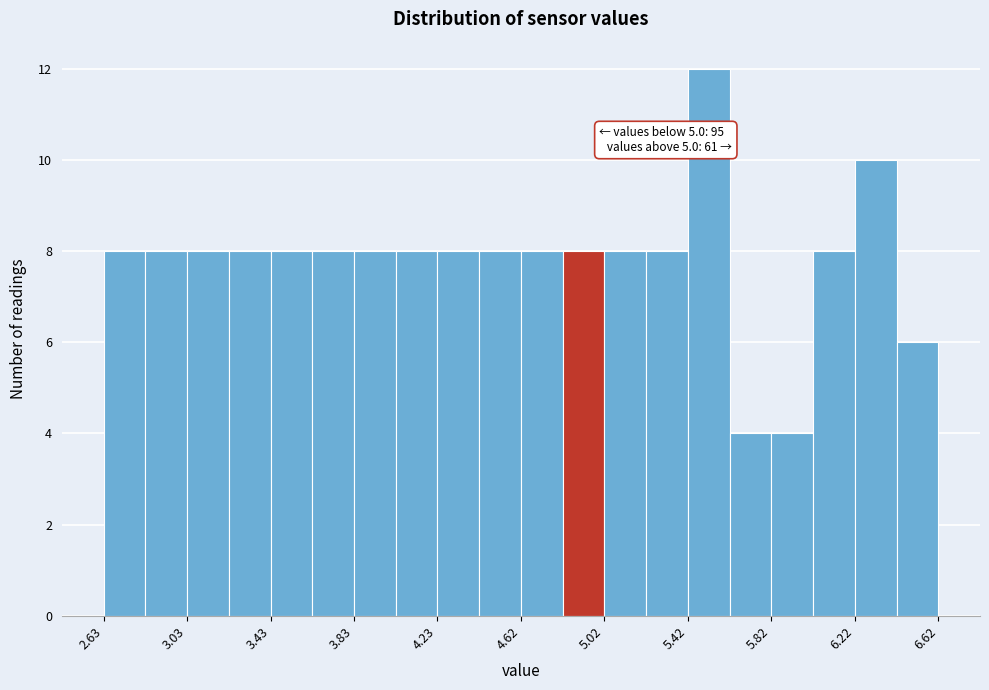

Around what value on the x-axis is the tallest bar? Give the approximate position of its centre, as read against the axis.

5.50